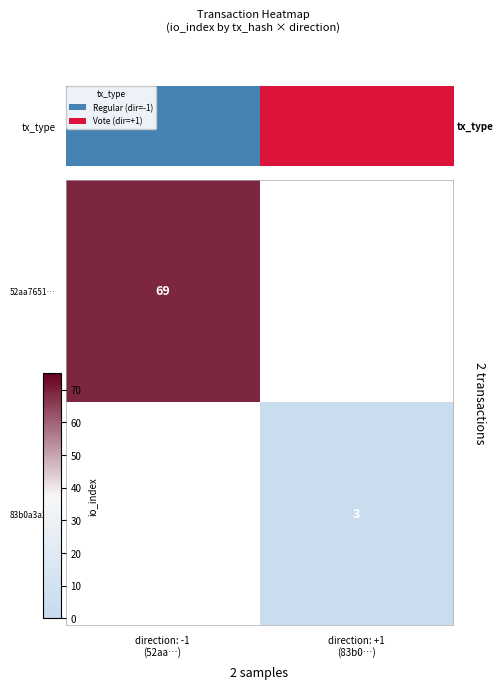

How many values in 52aa7651… are above zero?

1